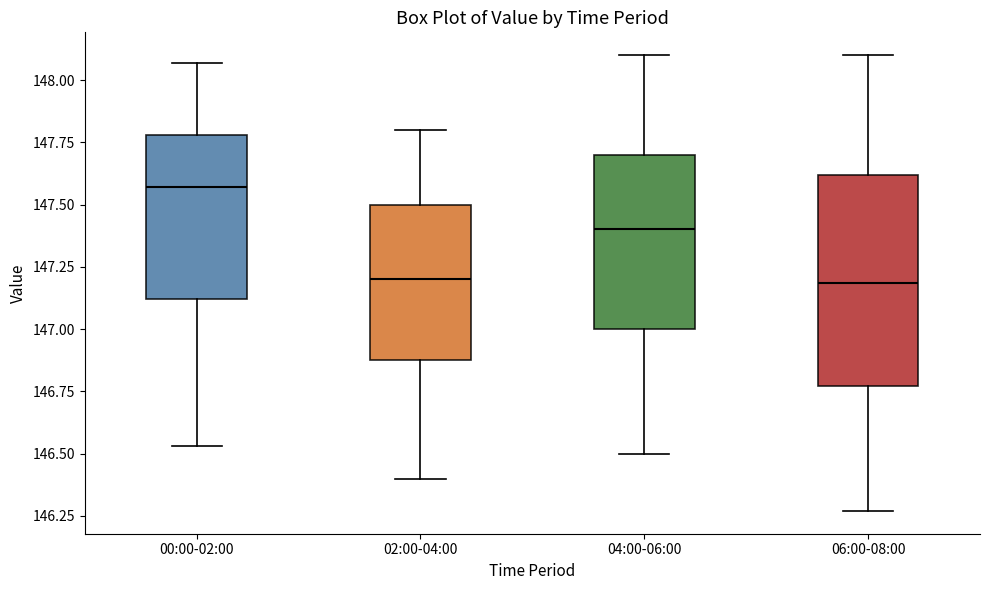

Which box has the highest median line?

00:00-02:00